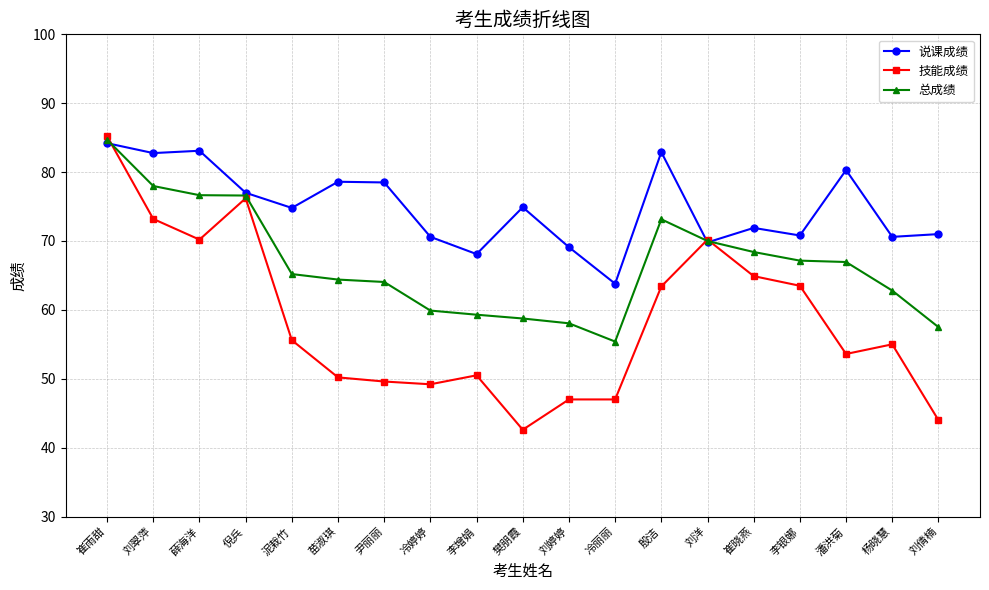

Which series has the largest total across all categories?

说课成绩